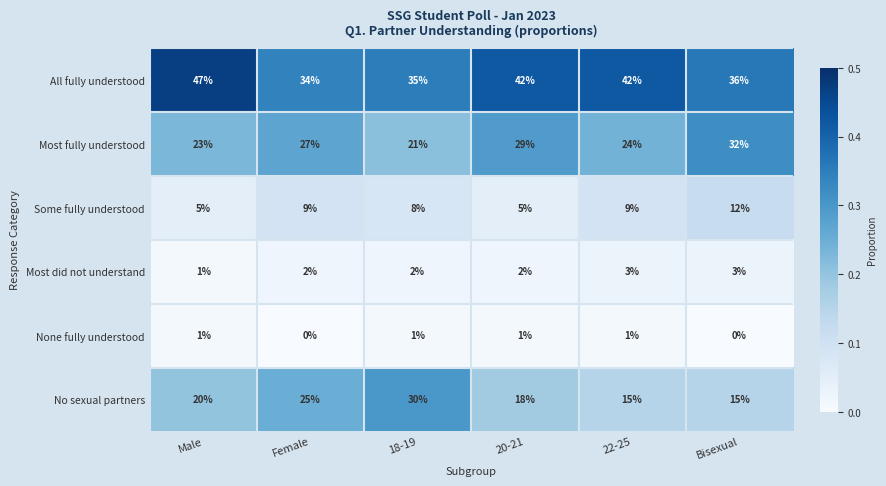

Rank the series by their maximum value, from lowest to highest.

None fully understood, Most did not understand, Some fully understood, No sexual partners, Most fully understood, All fully understood